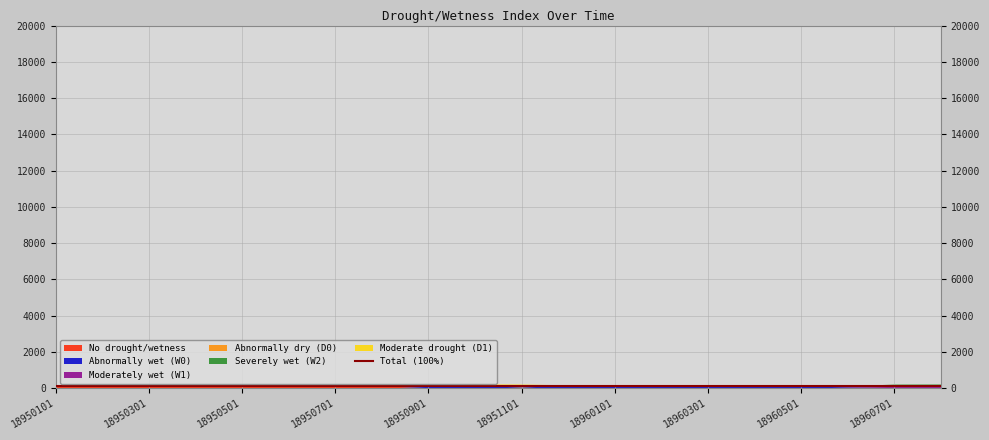

Reading left to right, transcribe all the data shown in this chart.

0: 100.0	100.0	100.0	100.0	100.0	100.0	100.0	100.0	0.0	0.0	0.0	0.0	0.0	0.0	0.0	0.0	0.0	0.0	0.0	0.0
W0: 0.0	0.0	0.0	0.0	0.0	0.0	0.0	0.0	100.0	100.0	44.0	100.0	78.1	95.6	100.0	69.9	99.4	41.6	0.0	0.0
W1: 0.0	0.0	0.0	0.0	0.0	0.0	0.0	0.0	0.0	0.0	0.0	0.0	0.0	0.0	0.0	30.1	0.6	58.4	100.0	100.0
D0: 0.0	0.0	0.0	0.0	0.0	0.0	0.0	0.0	0.0	100.0	100.0	55.9	0.0	21.9	4.4	0.0	0.0	0.0	0.0	0.0
W2: 0.0	0.0	0.0	0.0	0.0	0.0	0.0	0.0	0.0	0.0	0.0	0.0	0.0	0.0	0.0	0.0	0.0	1.4	95.6	100.0
D1: 0.0	0.0	0.0	0.0	0.0	0.0	0.0	0.0	0.0	1.9	52.6	1.6	0.0	0.0	0.0	0.0	0.0	0.0	0.0	0.0